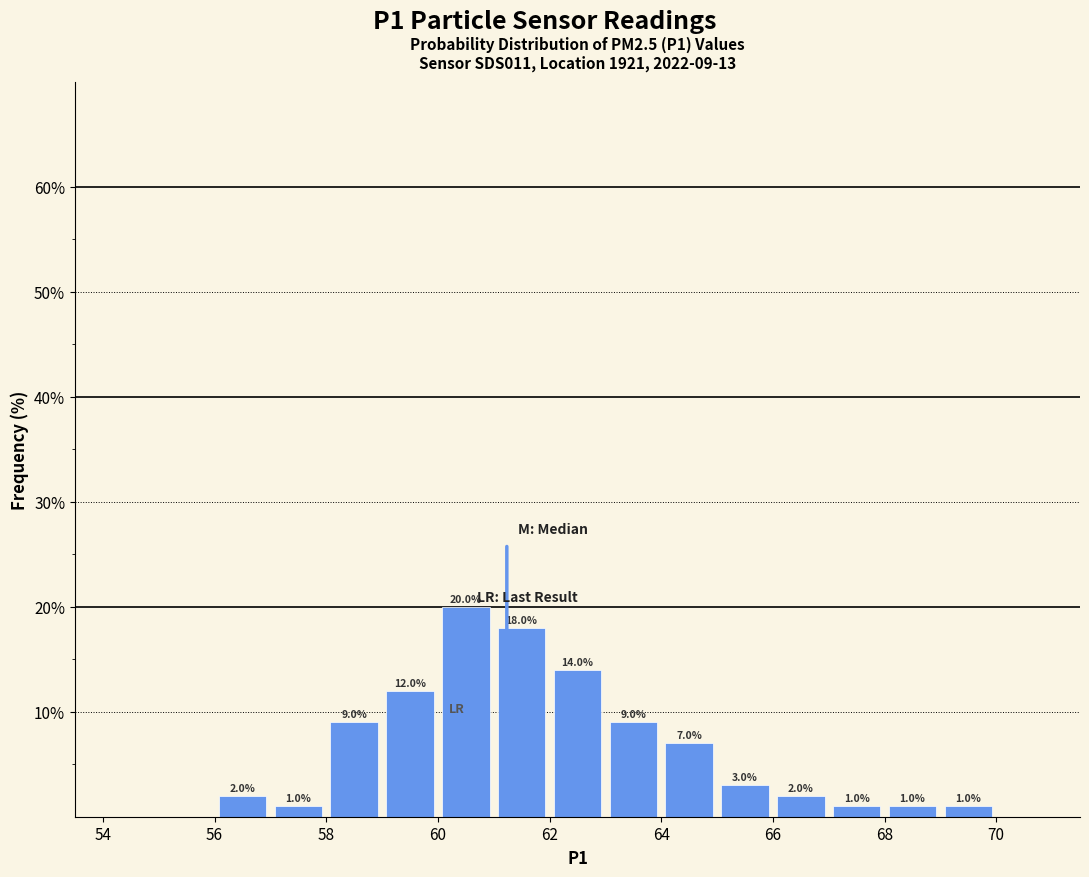

Which range on the x-axis has the tallest bar?

60 to 61